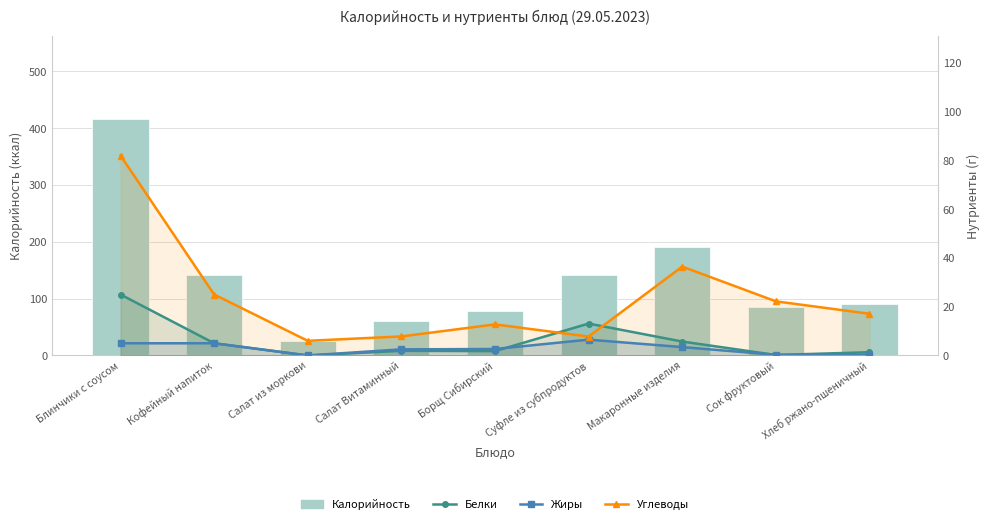

What are all the series names shown in the legend?

Калорийность, Белки, Жиры, Углеводы